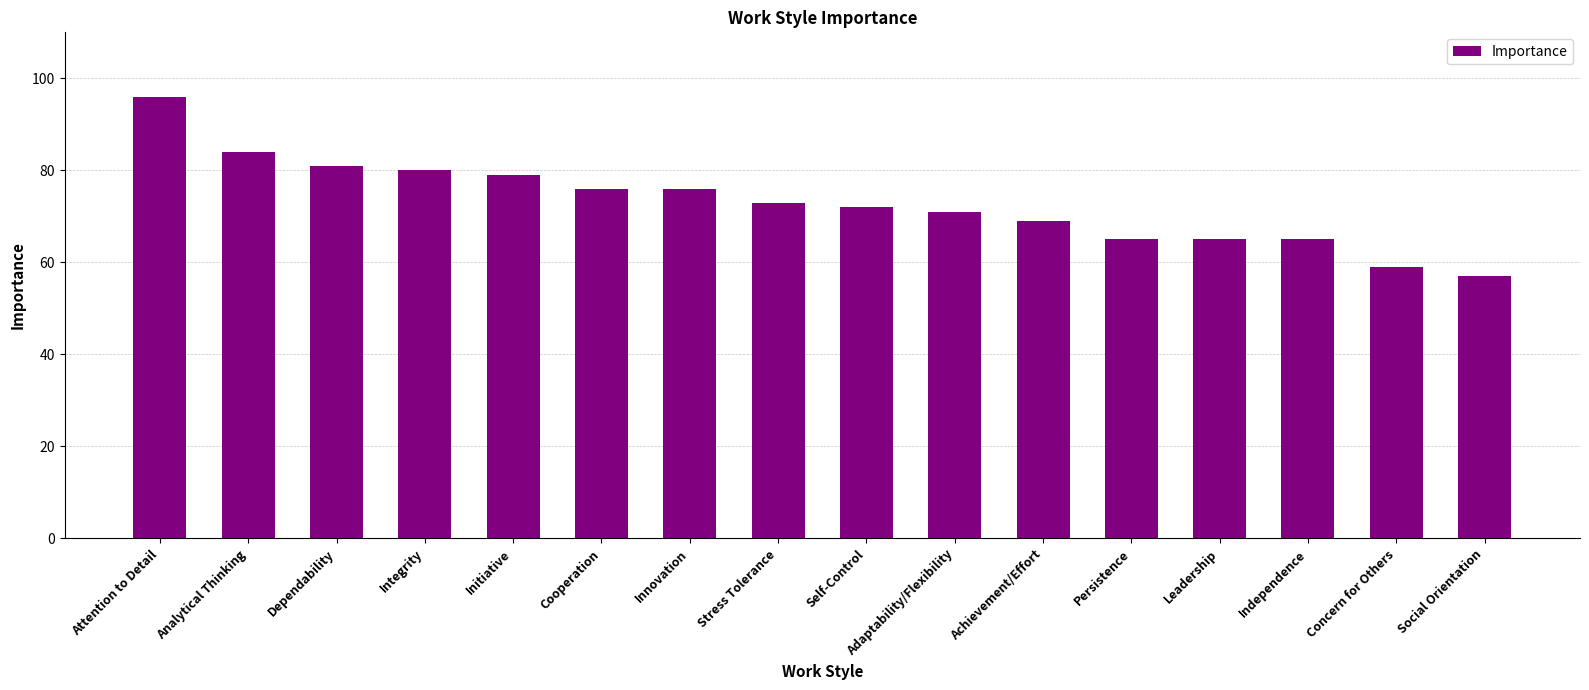

Count the number of data series in this chart.

1